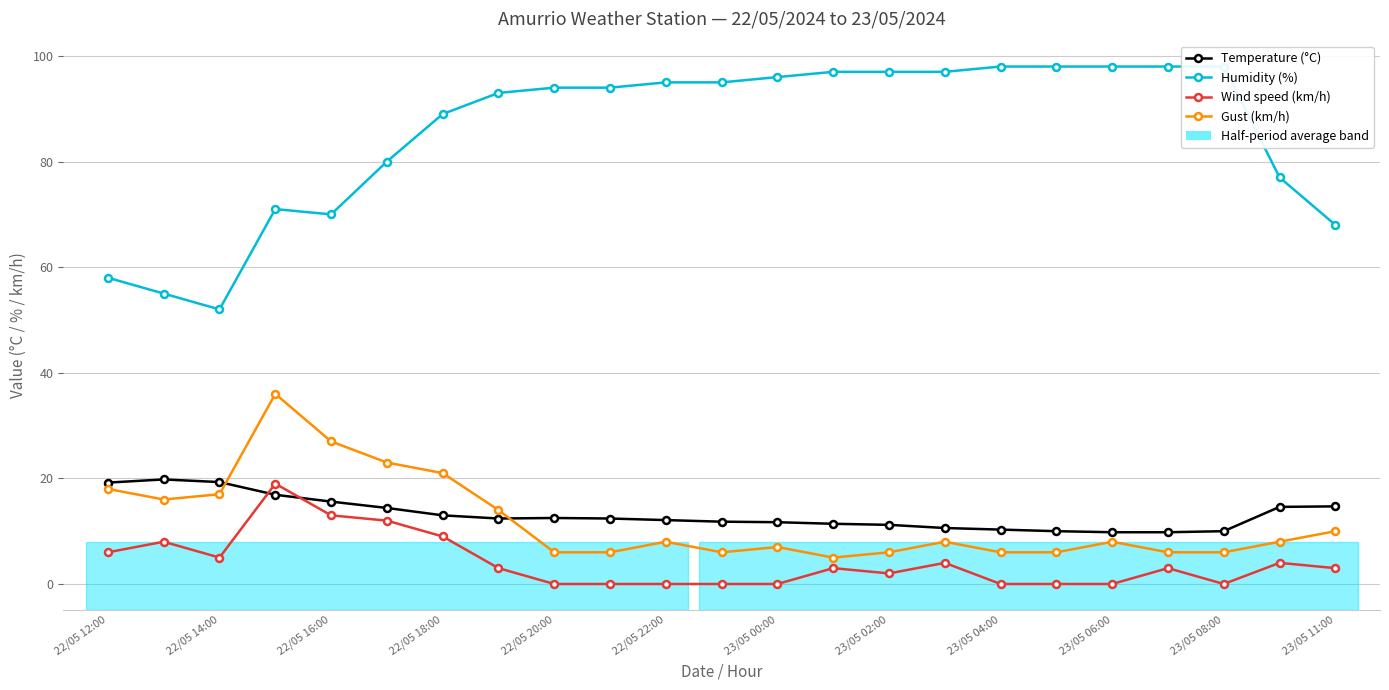

Is the value of Wind speed (km/h) at 22/05 16:00 greater than the value of Gust (km/h) at 22/05 22:00?

No